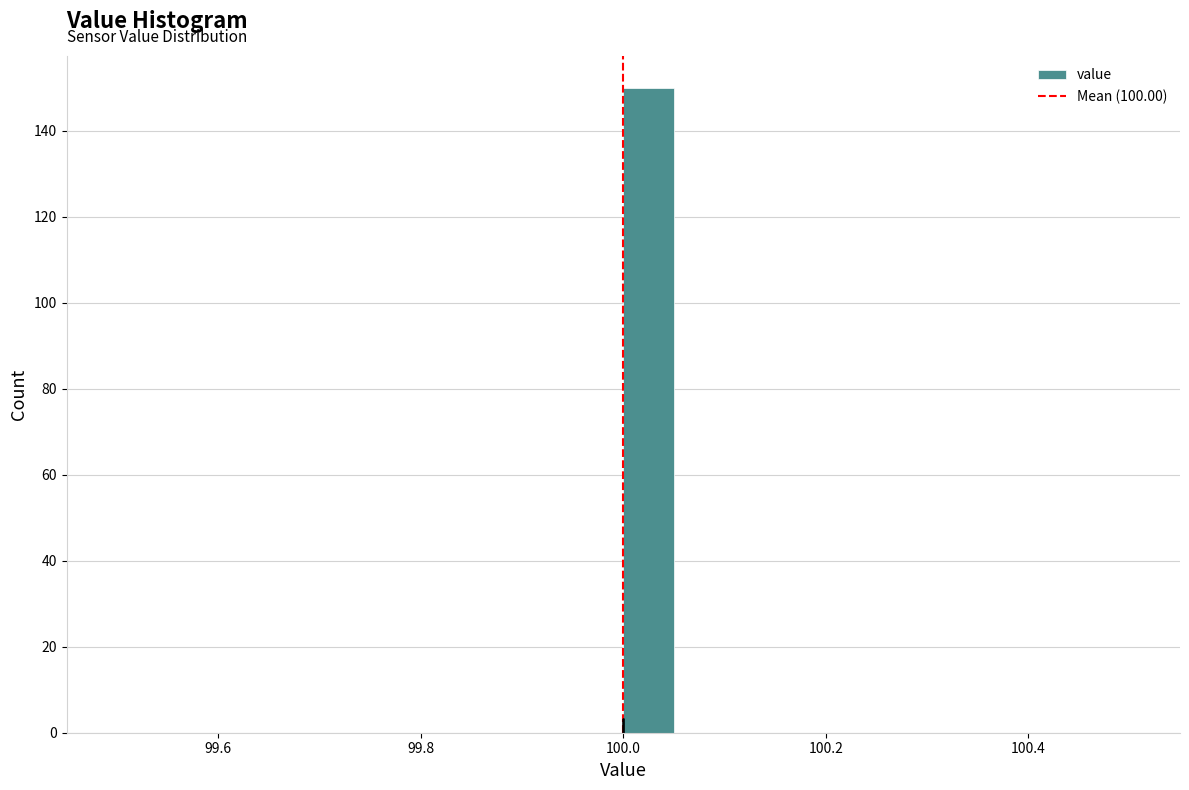

Around what value on the x-axis is the tallest bar? Give the approximate position of its centre, as read against the axis.

100.02